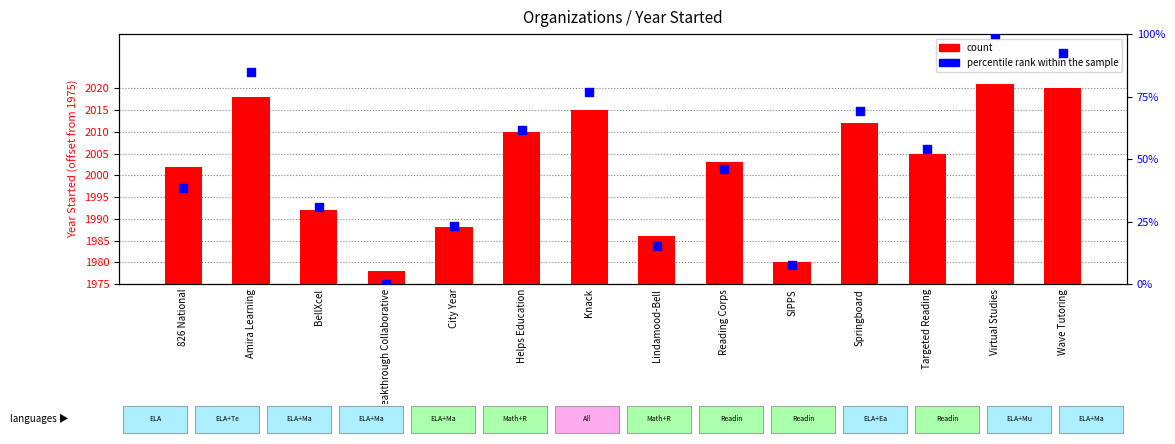

Which series has the largest total across all categories?

percentile rank within the sample